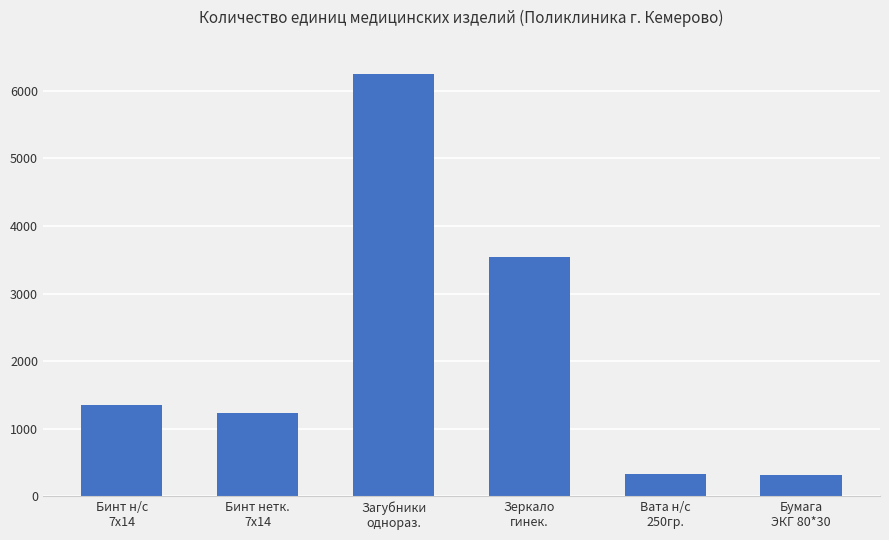

What is the value of the 4th bar from the left?

3540